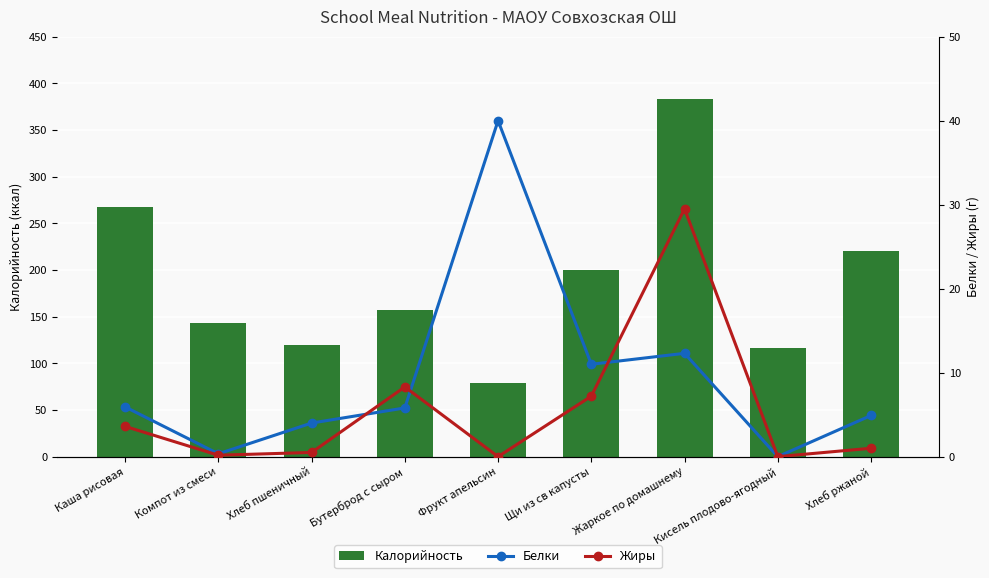

Rank the series by their maximum value, from lowest to highest.

Жиры, Белки, Калорийность